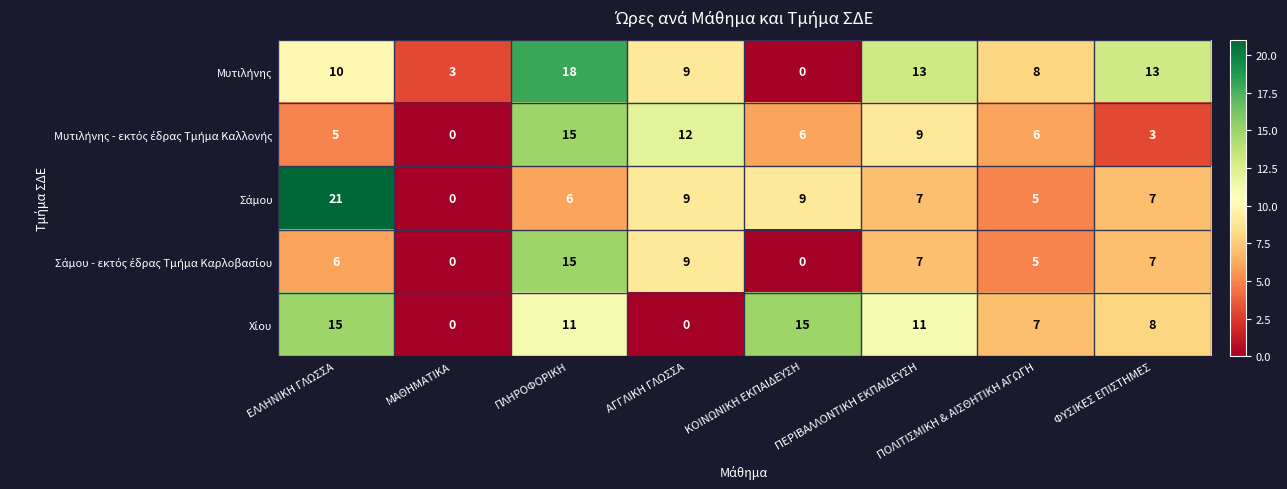

What is the total value across all series at ΠΛΗΡΟΦΟΡΙΚΗ?

65